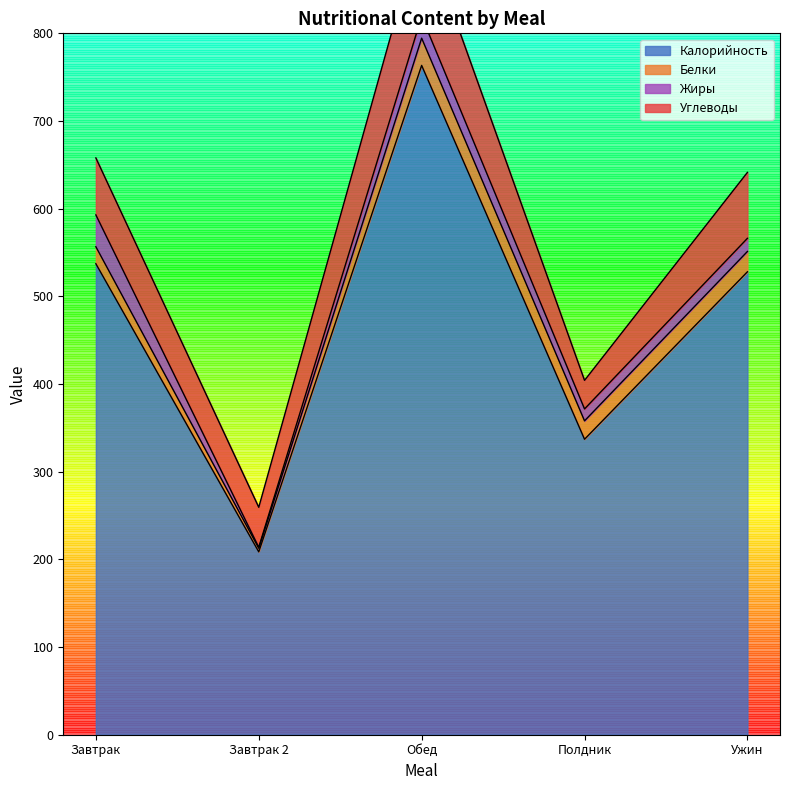

True or false: Жиры has more than 2 interior local peaks.

False